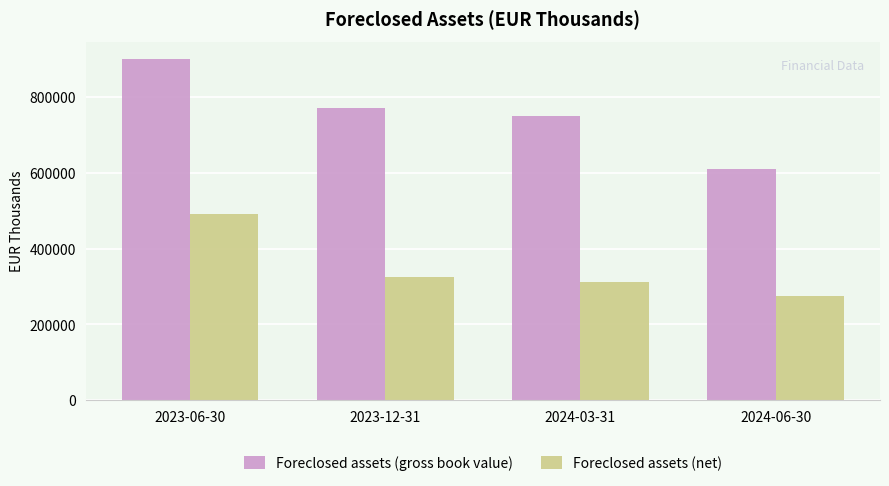

What is the difference between the second highest and minimum values in the Foreclosed assets (gross book value) series?

161350.6